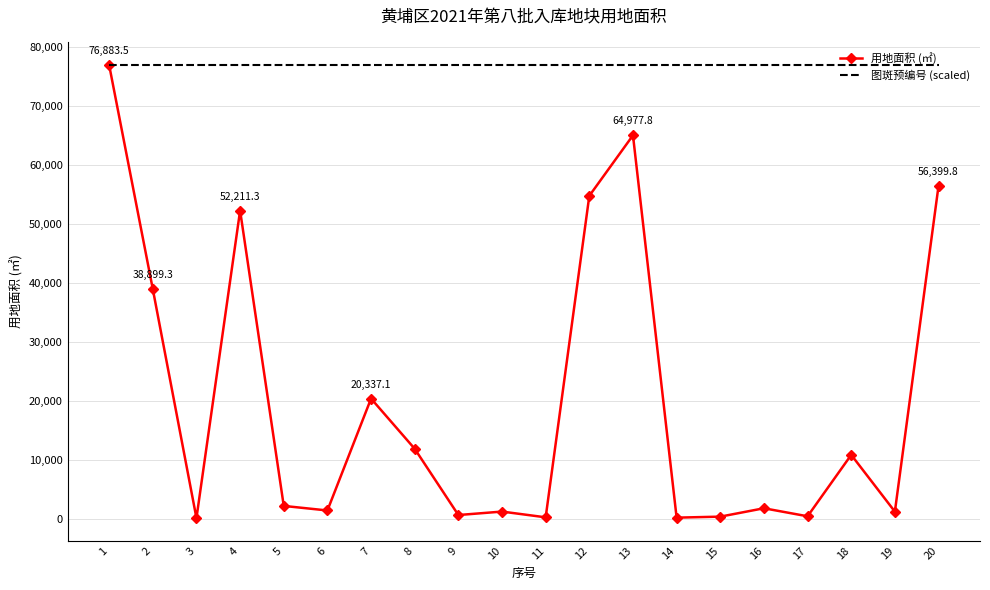

Which series has the widest spread of values?

用地面积 (㎡)